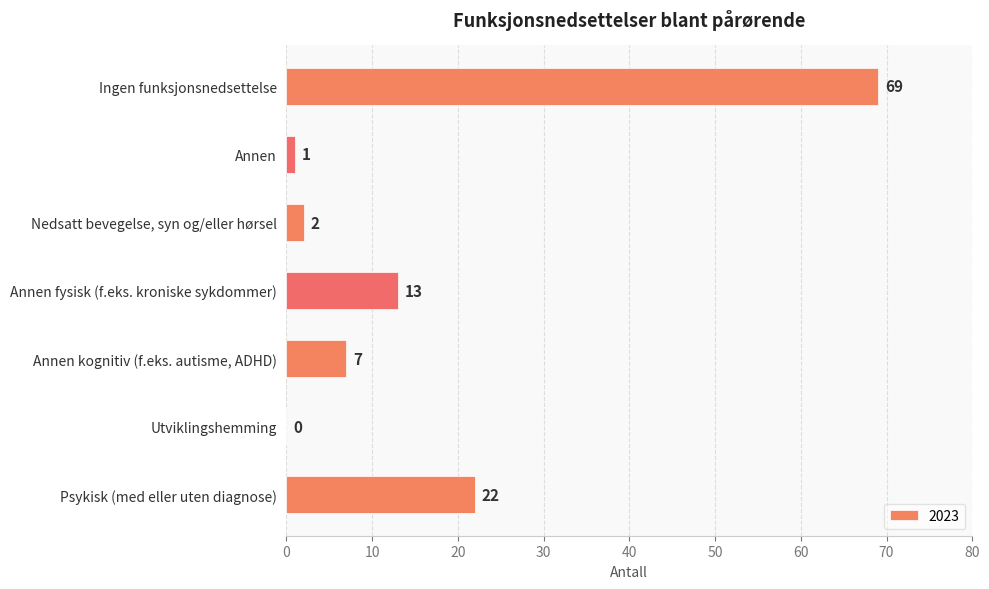

Between Utviklingshemming and Annen, which is larger?

Annen